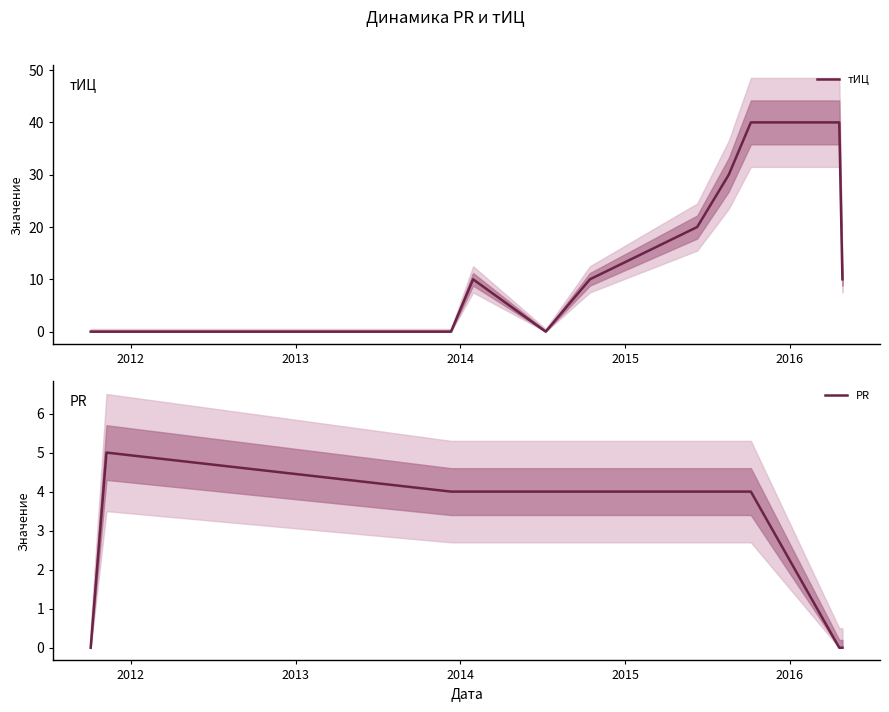

How many data points does each series have?

11